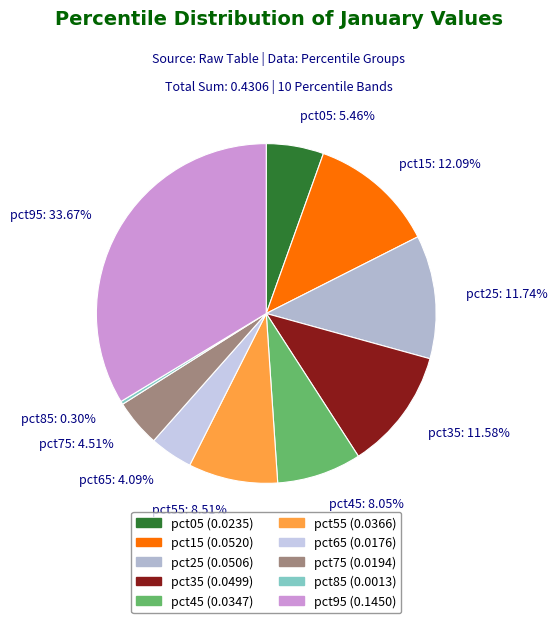

To the nearest percent, what percentage of the pie is pct25?

12%